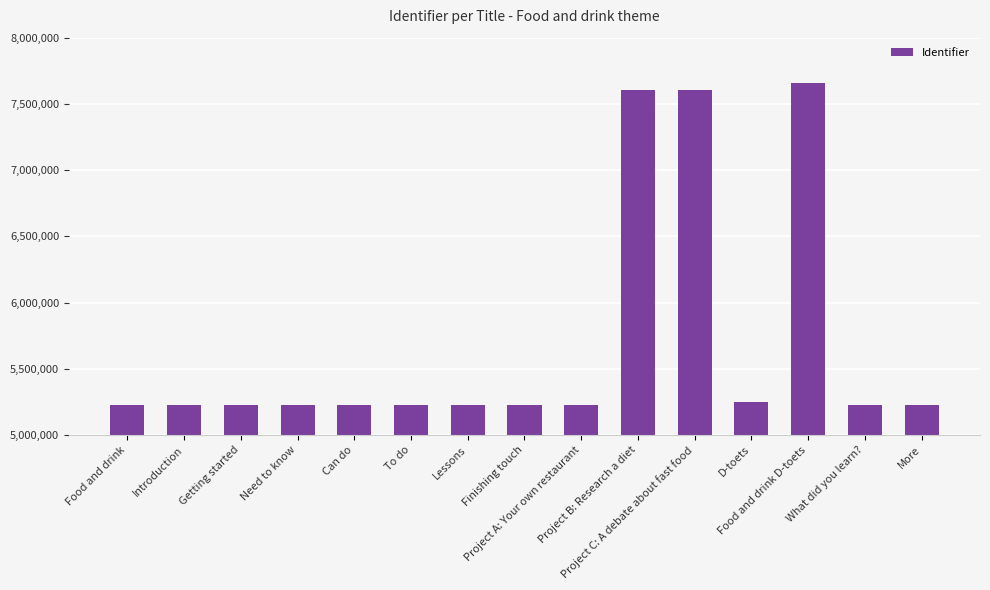

What is the label of the 15th bar from the left?

More